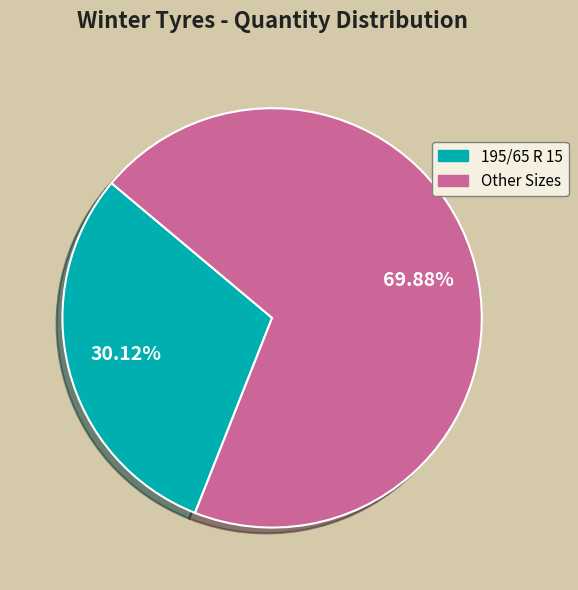

How many segments does this pie chart have?

2